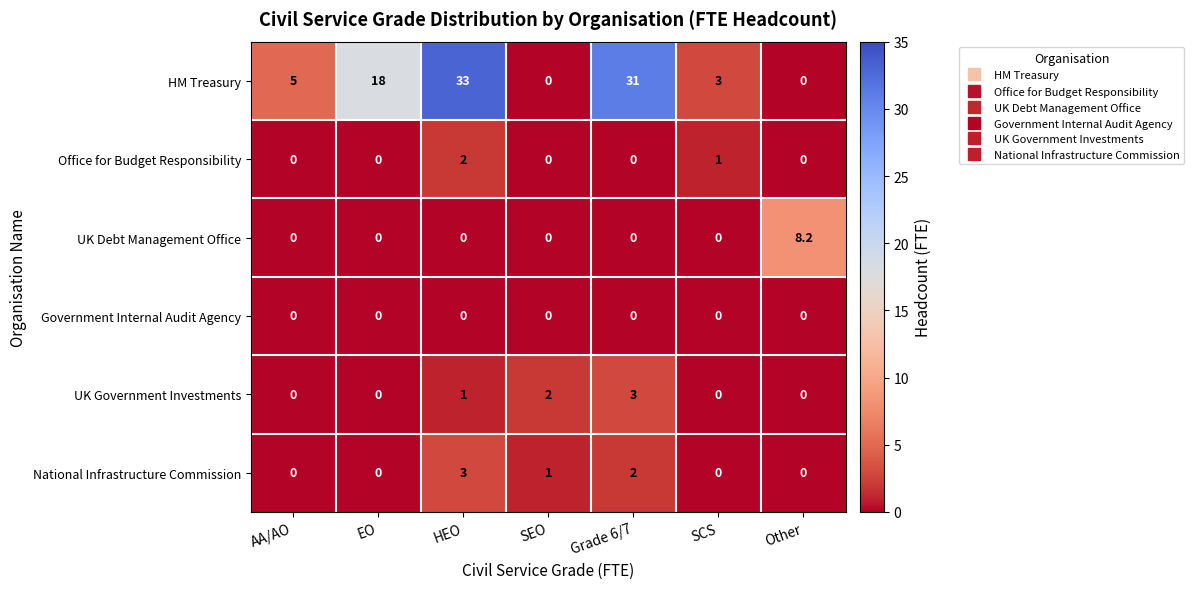

How many categories are shown in the chart?

7